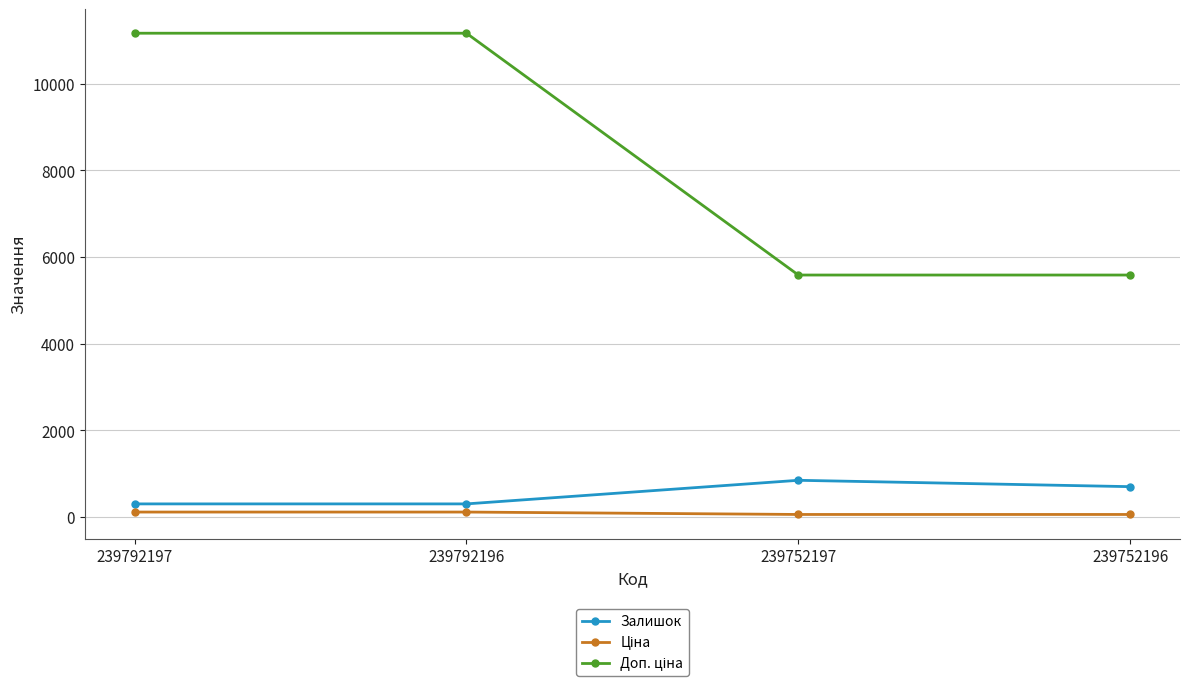

Does the chart display data point markers on the line(s)?

Yes